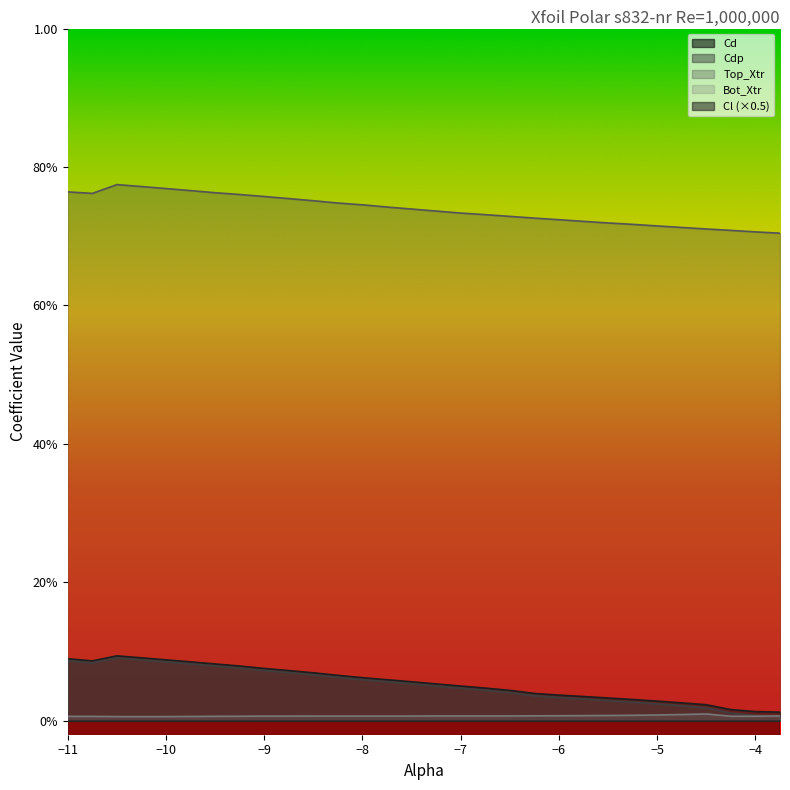

At how many categories does at least one series exceed -3?

30